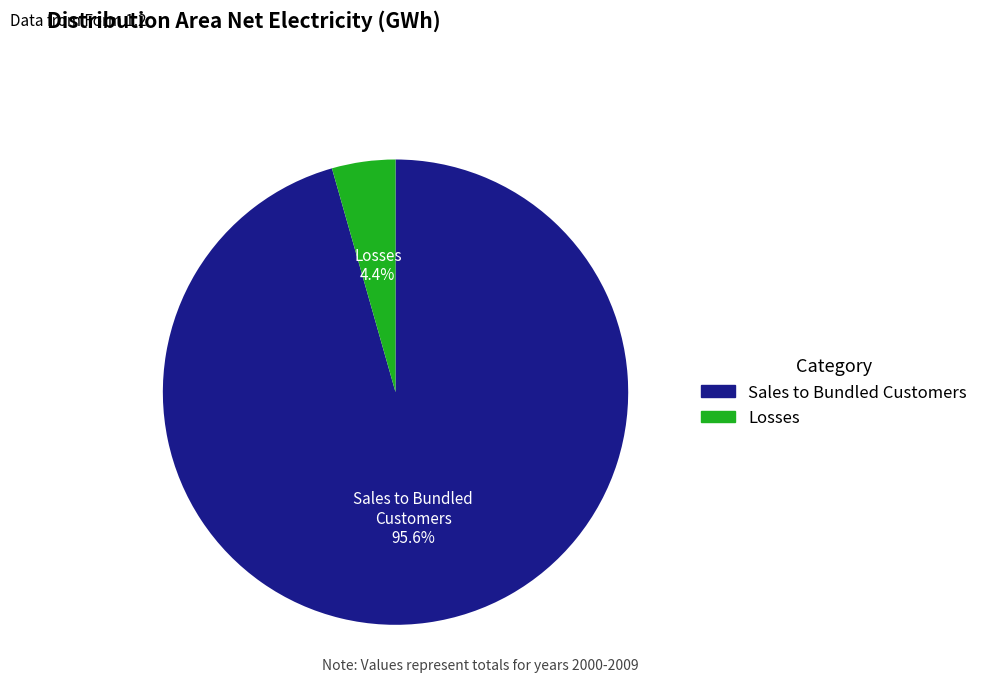

Is there a majority slice in this chart?

Yes